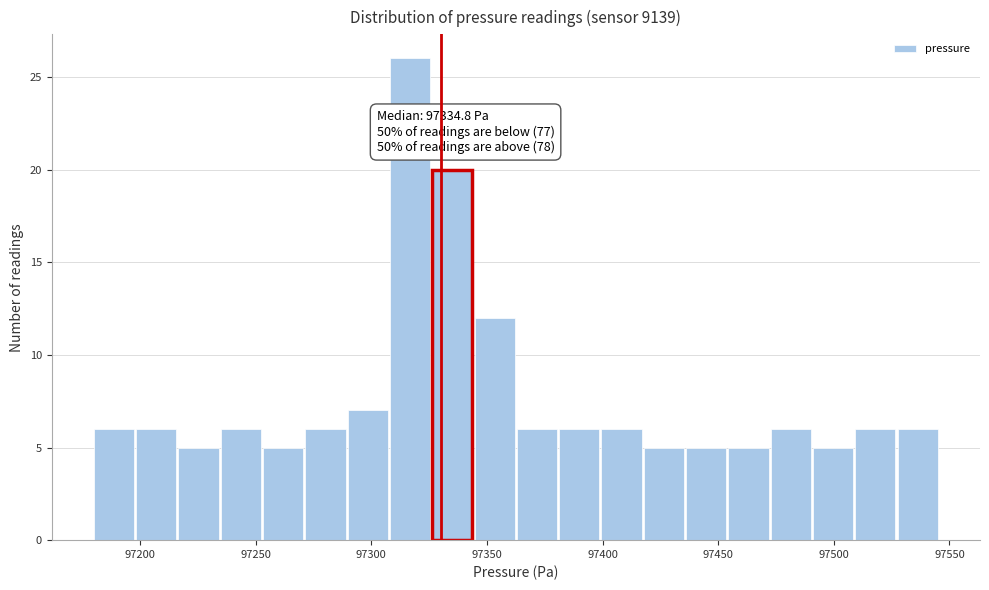

Read against the x-axis, roughly where is the centre of the tallest bar?

97315